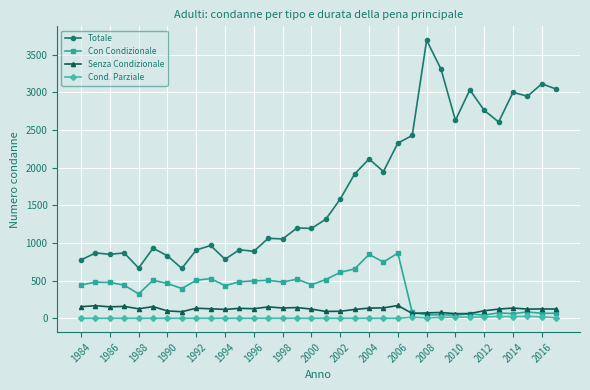

How many categories are shown in the chart?

34